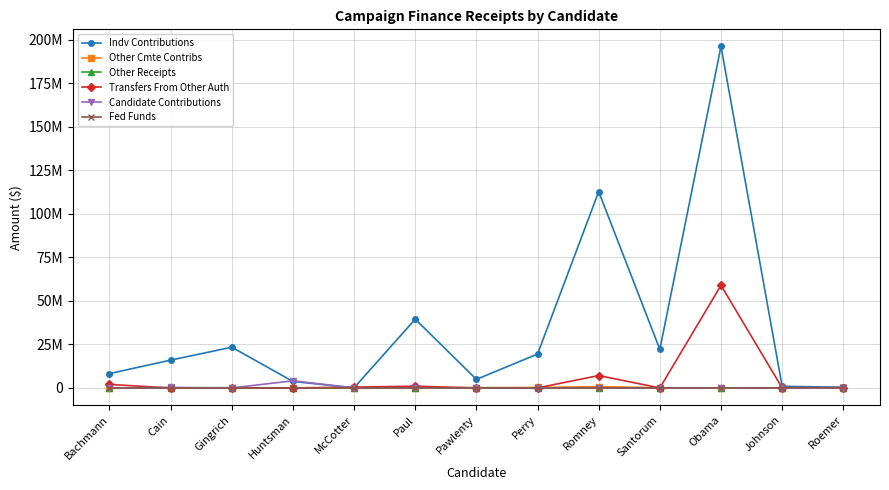

Which series has the largest total across all categories?

Indv Contributions